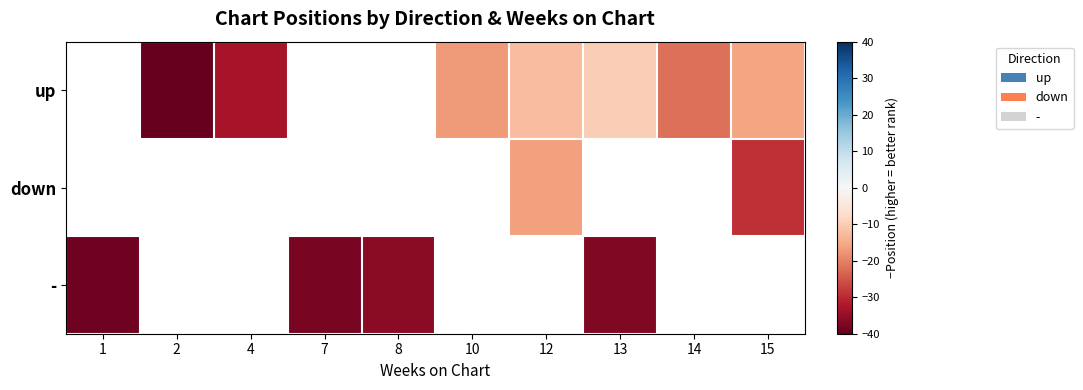

The value of row_0 at 10 is -17.0. True or false?

True